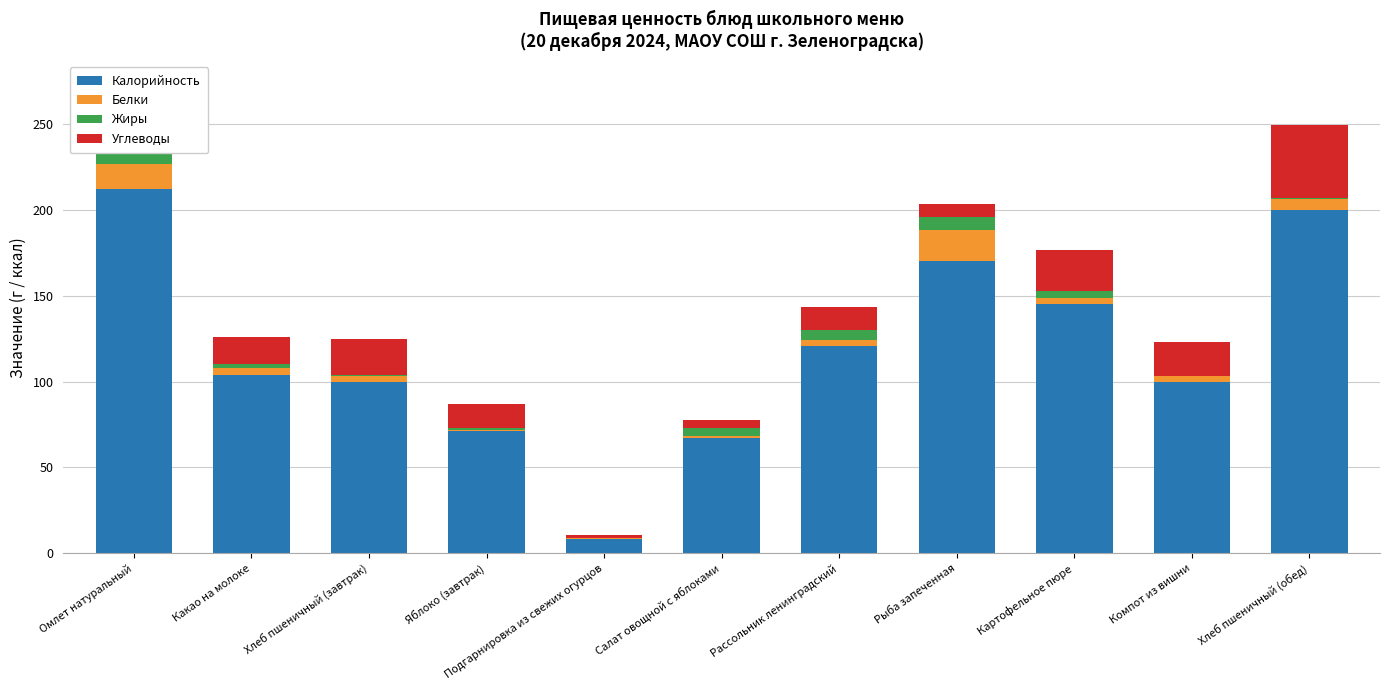

Between Подгарнировка из свежих огурцов and Картофельное пюре, which series saw the biggest shift?

Калорийность